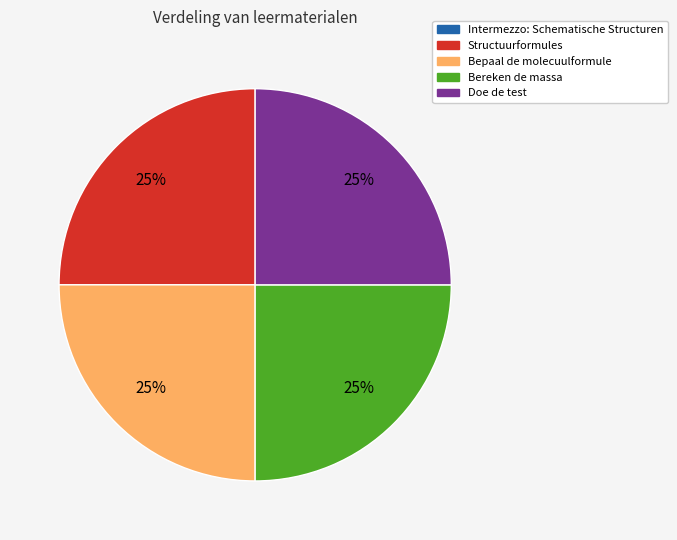

To the nearest percent, what is the difference between the largest and smallest slice percentages?

25%